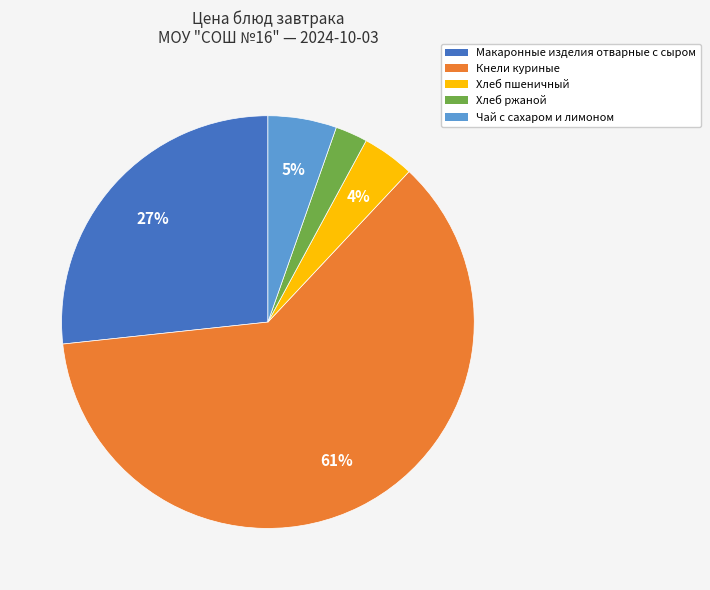

What is the smallest slice in the pie chart?

Хлеб ржаной